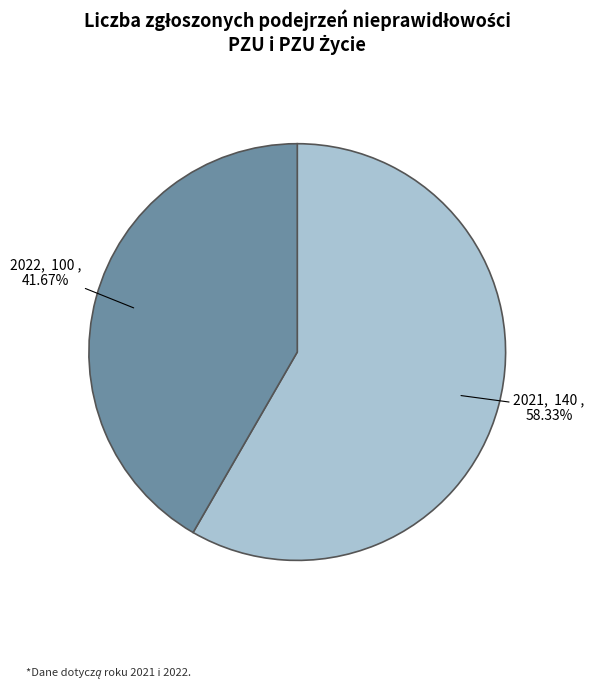

How many segments does this pie chart have?

2